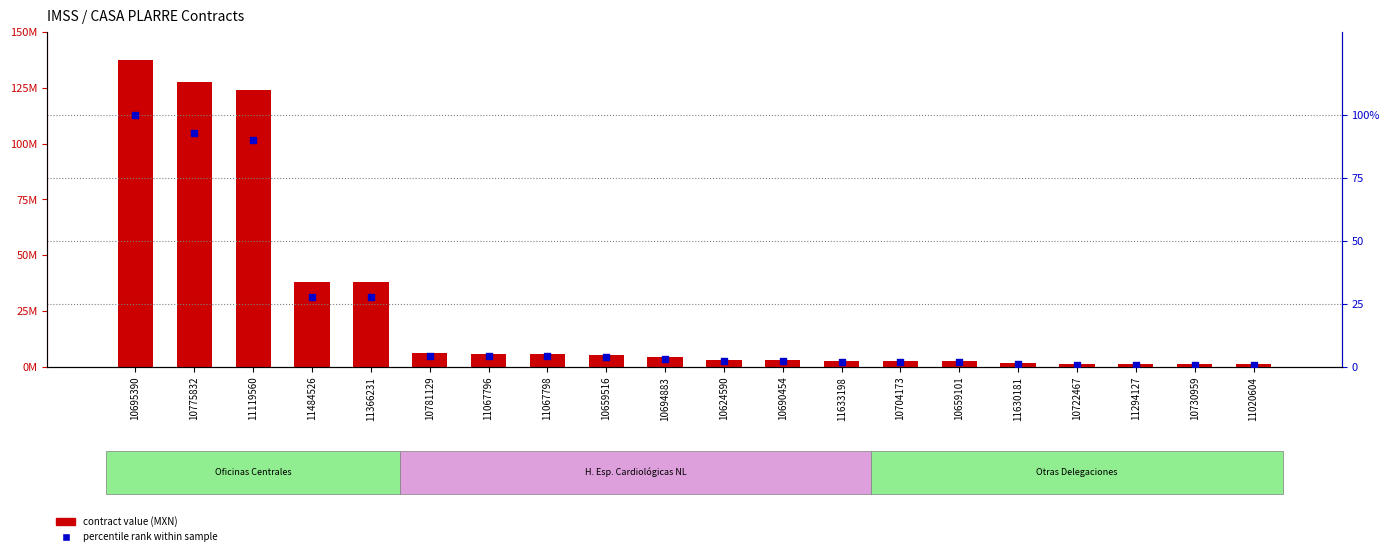

What is the total value across all series at 11633198?

2788259.2